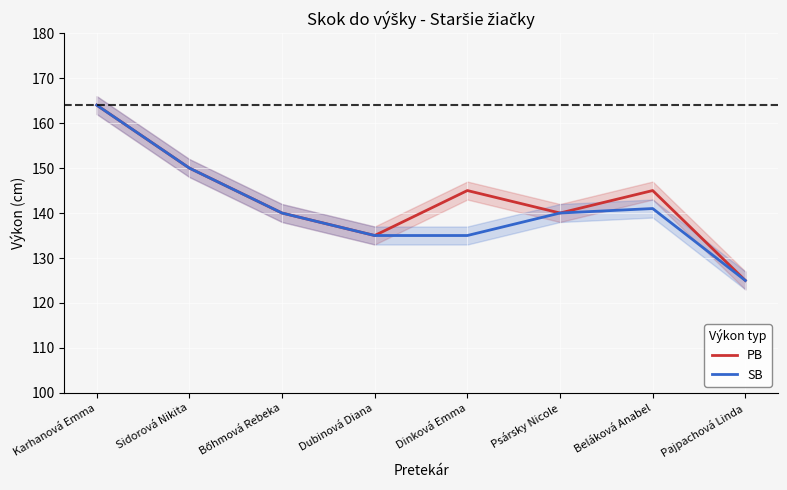

Count the number of data series in this chart.

2